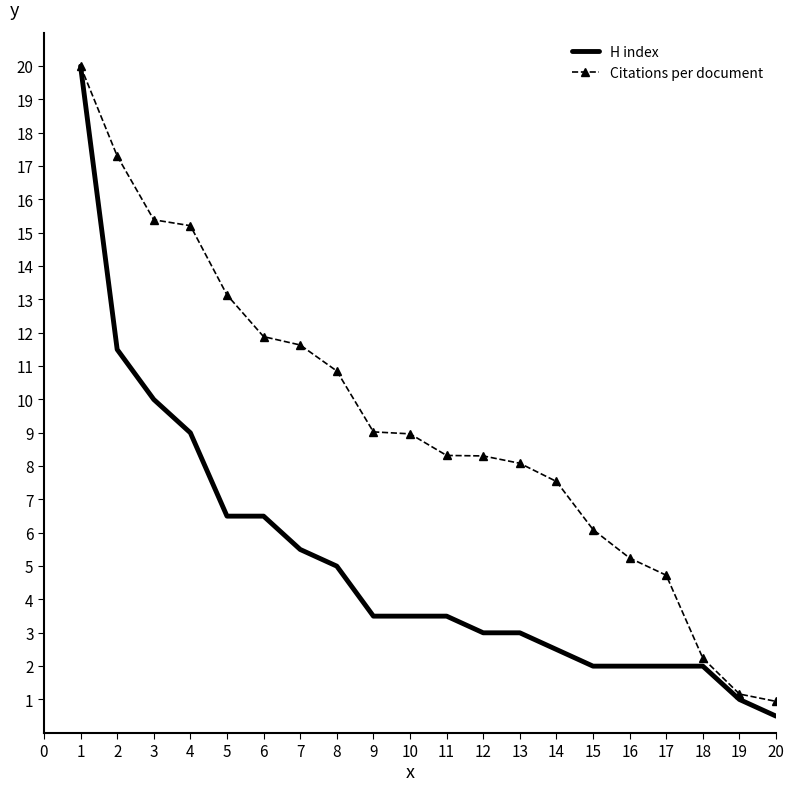

Reading left to right, list all the values displayed in this chart.

H index: 20.0	11.5	10.0	9.0	6.5	6.5	5.5	5.0	3.5	3.5	3.5	3.0	3.0	2.5	2.0	2.0	2.0	2.0	1.0	0.5
Citations per document: 20.0	17.3	15.4	15.2	13.1	11.9	11.6	10.9	9.0	9.0	8.3	8.3	8.1	7.5	6.1	5.2	4.7	2.2	1.2	0.9